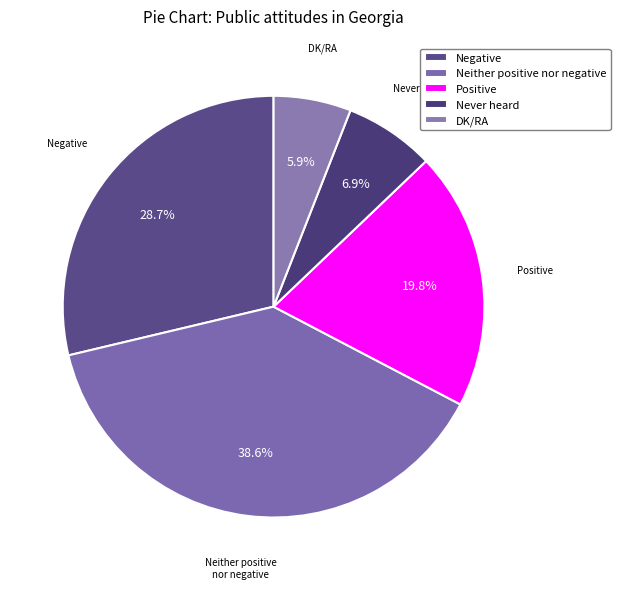

Which category has the smallest portion of the pie?

DK/RA